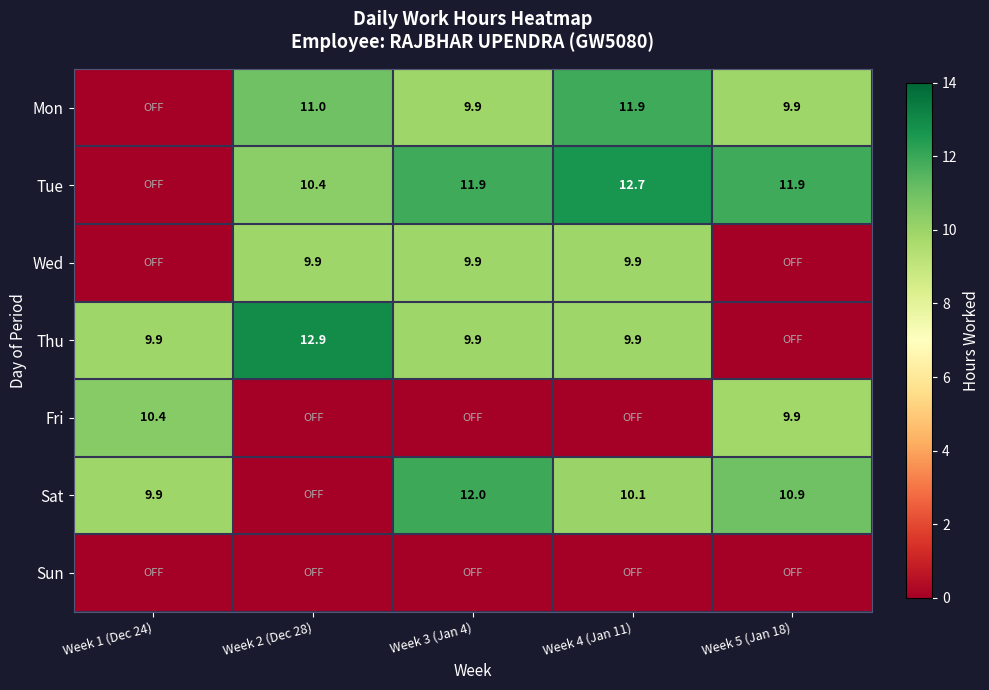

What is the total value across all series at Week 5 (Jan 18)?

42.7